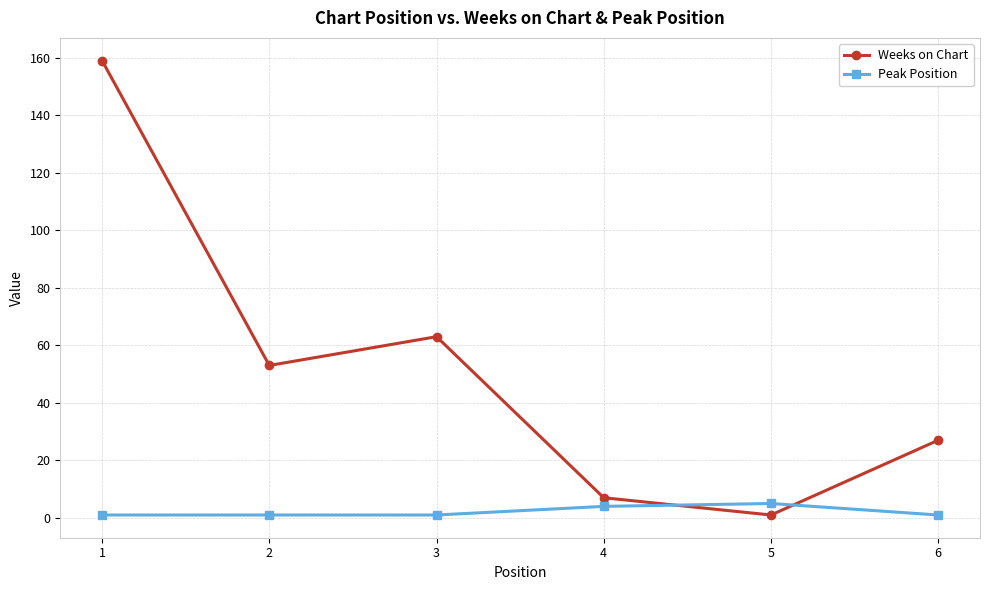

What is the difference between the Weeks on Chart values at 1 and 2?

106